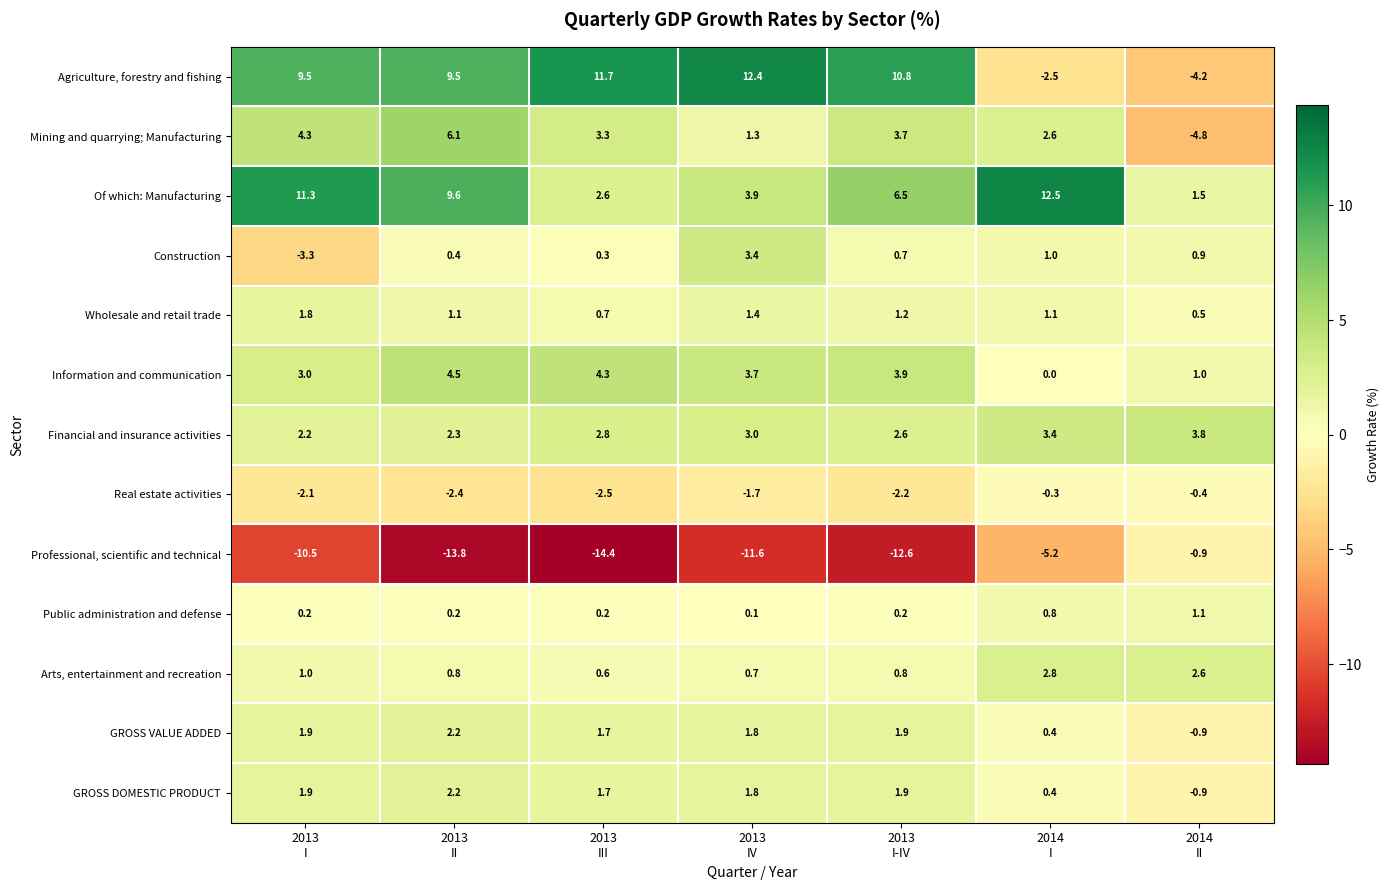

Which series has the widest spread of values?

Agriculture, forestry and fishing